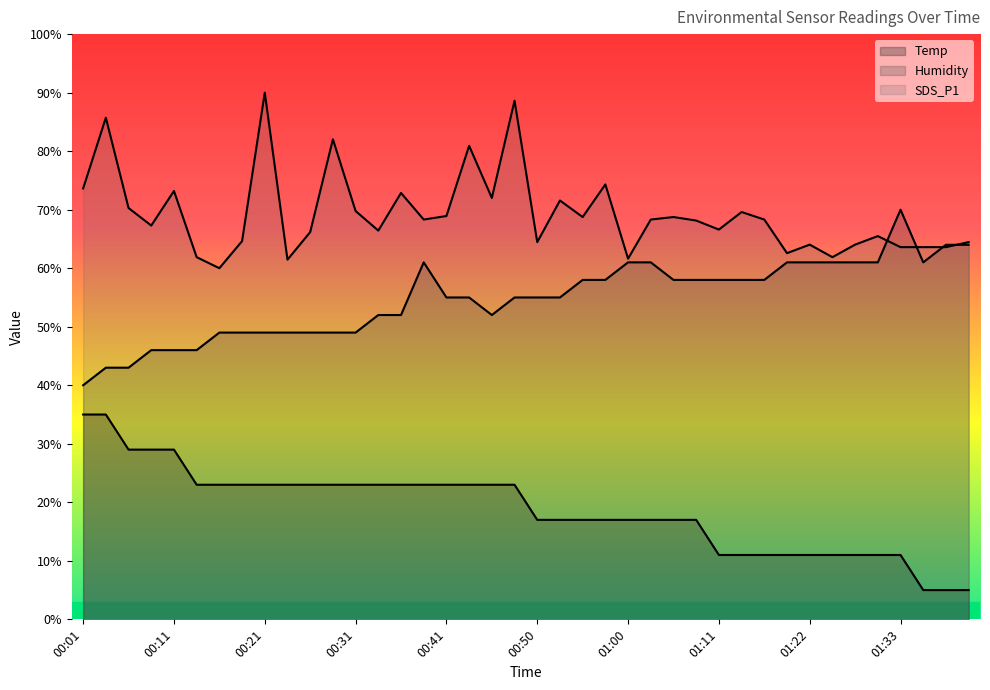

Between 01:00 and 00:43, which is larger?

00:43